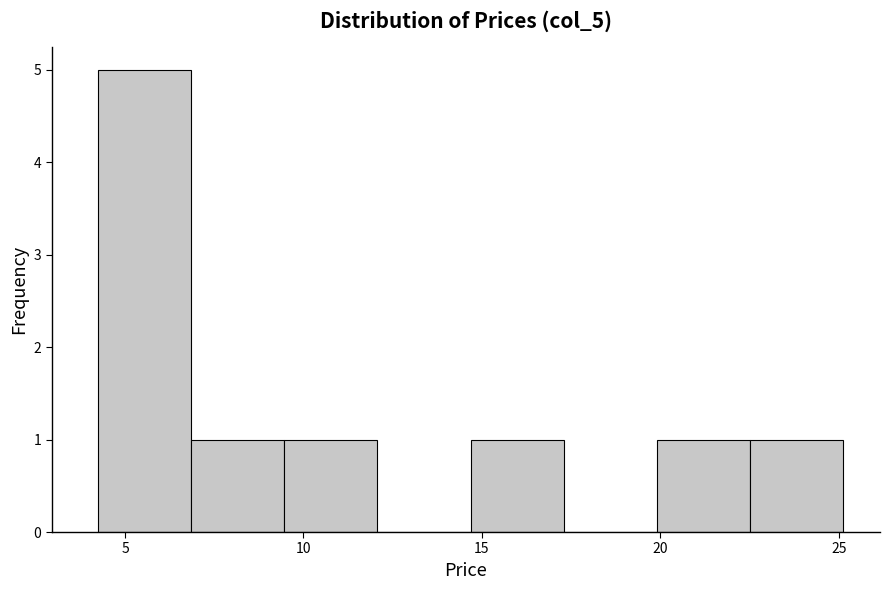

What is the height of the bar covering 9.5 to 12.0 on the x-axis? Neither the bar edges nor the heights are printed on the chart, so give them approximately, as read against the axes.

1